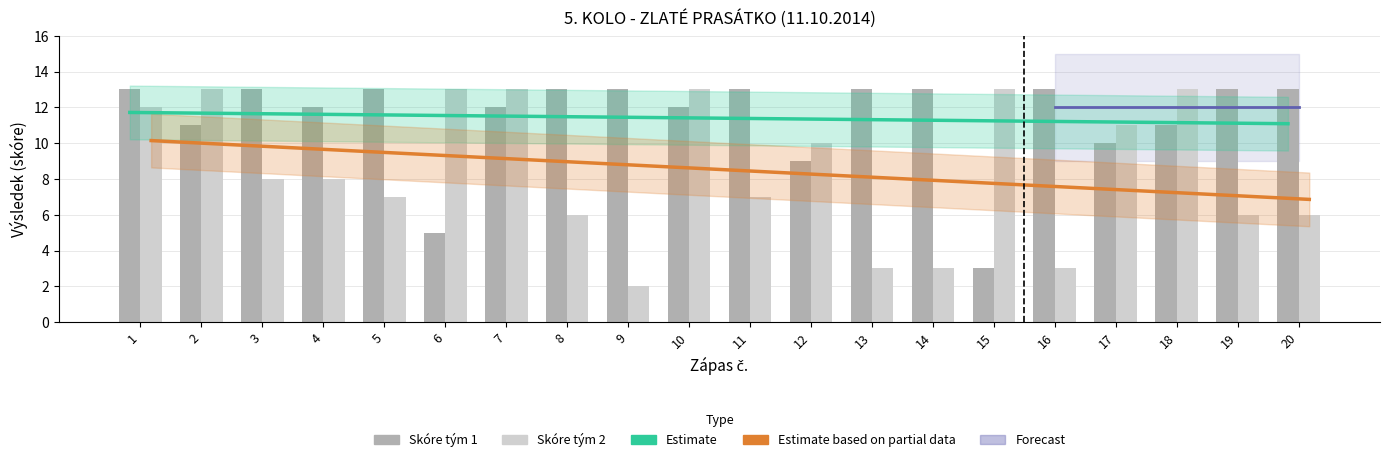

Which series changed the most between 1 and 13?

Skóre tým 2